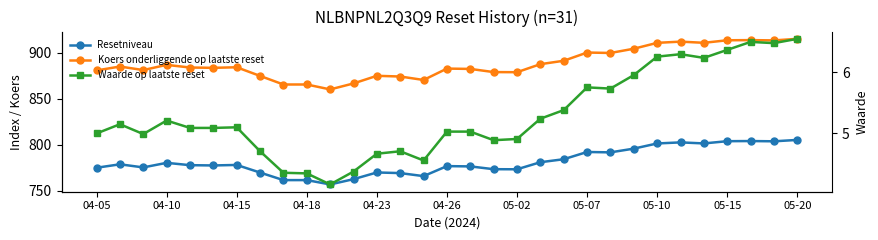

True or false: Waarde op laatste reset has a value of 5.2 at 19.

True